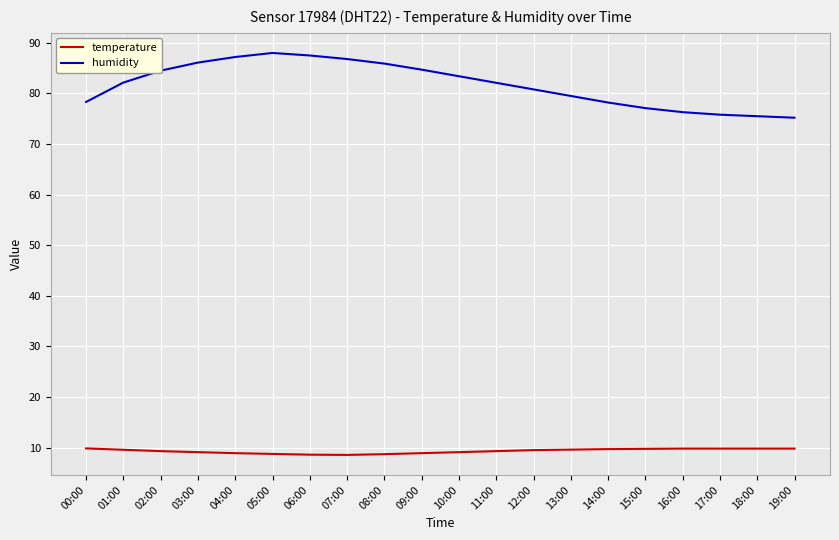

What is the sum of the temperature values at 09:00 and 07:00?

17.5